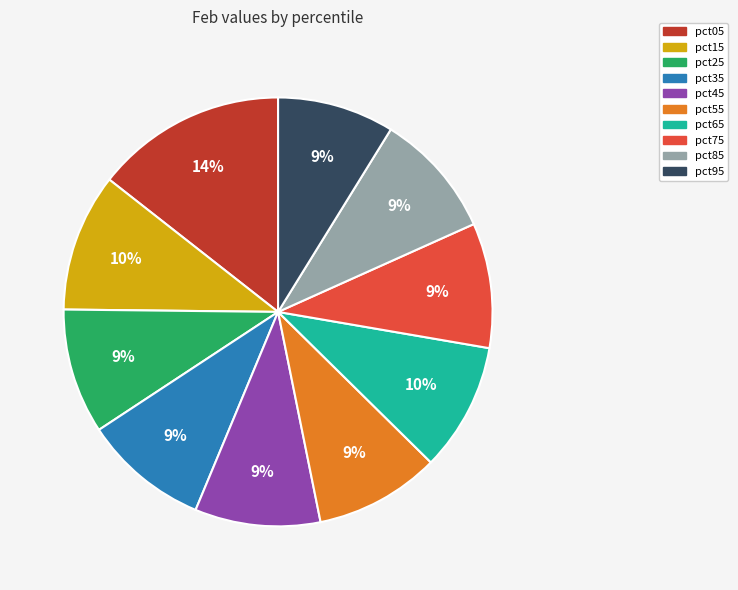

Do pct15 and pct85 together represent more than half of the pie?

No